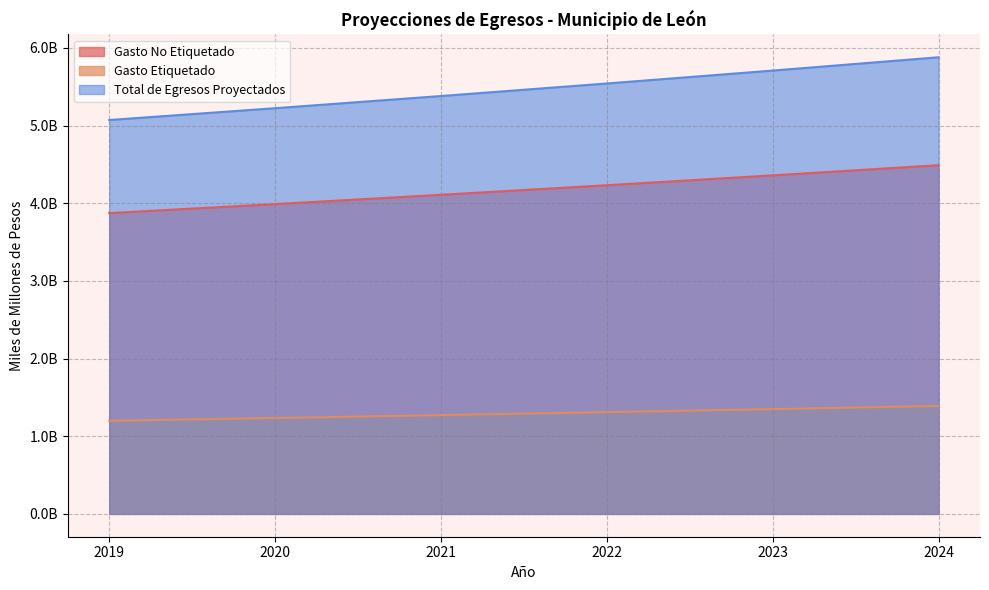

Reading left to right, extract all data points from this chart.

Gasto No Etiquetado: 3.9	4.0	4.1	4.2	4.4	4.5
Gasto Etiquetado: 1.2	1.2	1.3	1.3	1.3	1.4
Total de Egresos Proyectados: 5.1	5.2	5.4	5.5	5.7	5.9